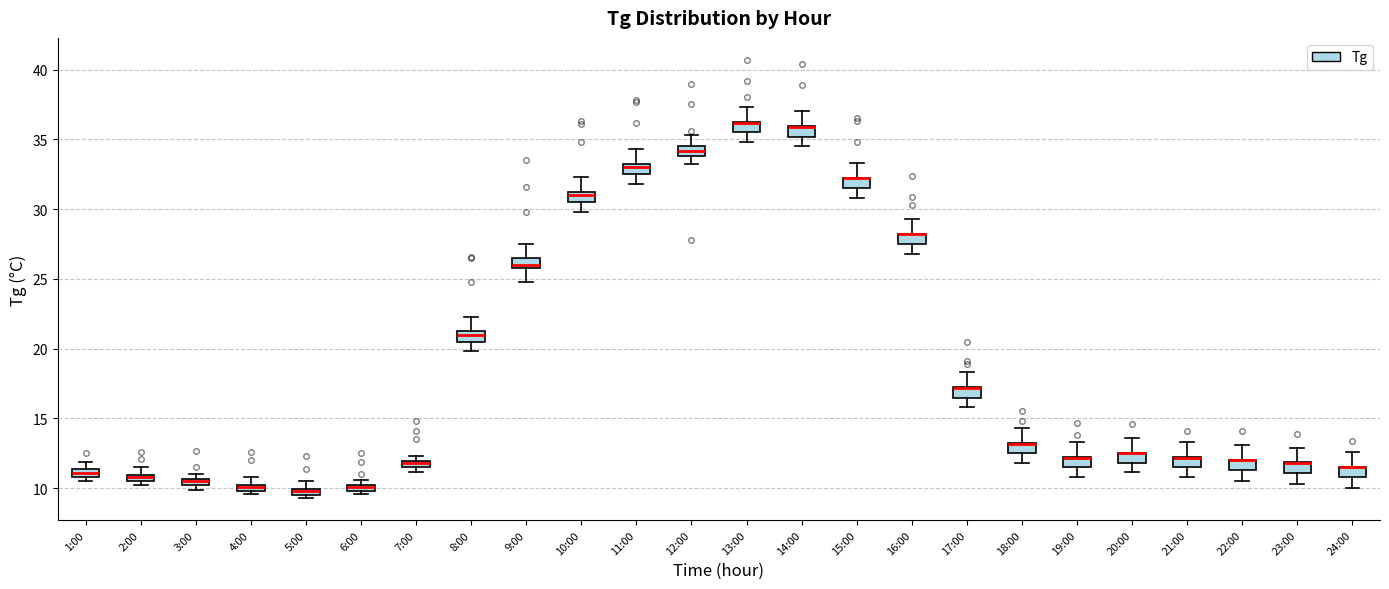

Where is the upper edge of the box for 4:00 on the y-axis? The values are not printed on the chart, so give them approximately, as read against the axis.

10.5